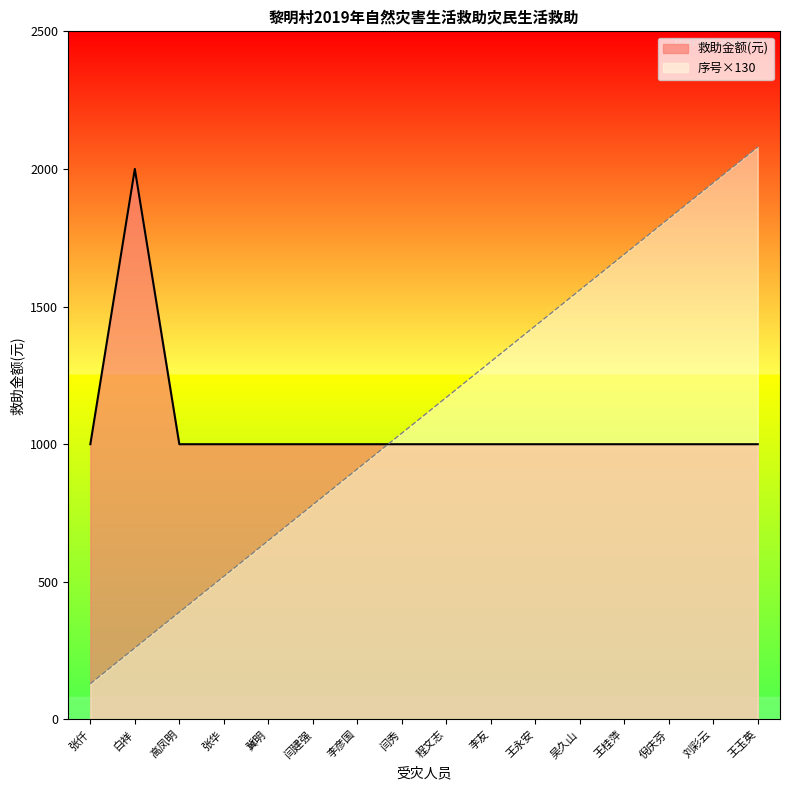

The 序号 series shows 1430 at 王永安. True or false?

True